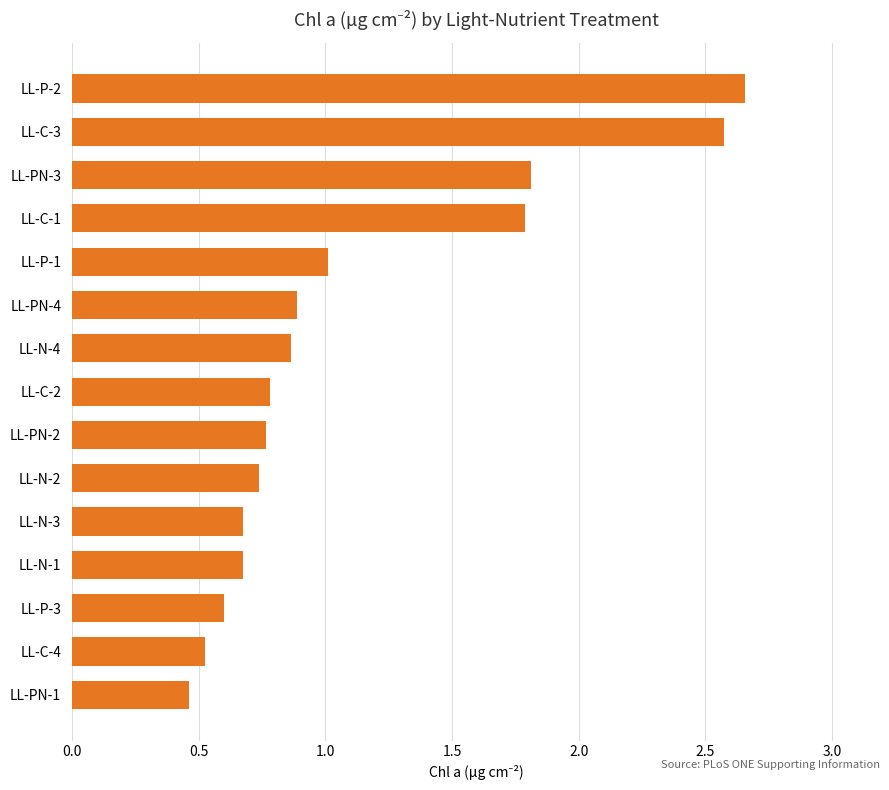

How many bars are there in total?

15